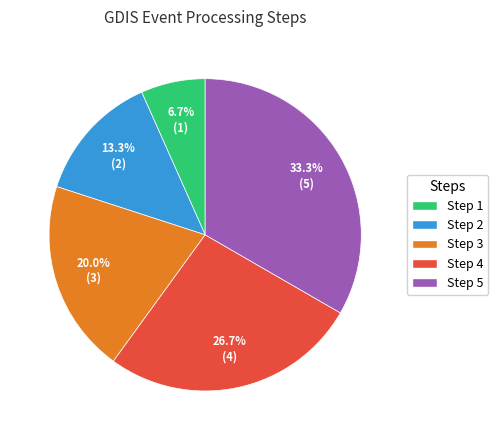

To the nearest percent, what percentage of the pie is Step 1?

7%